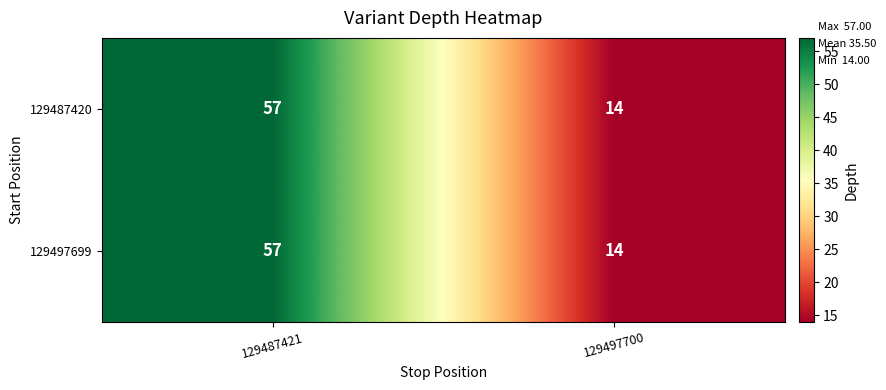

What is the maximum value shown in the chart?

57